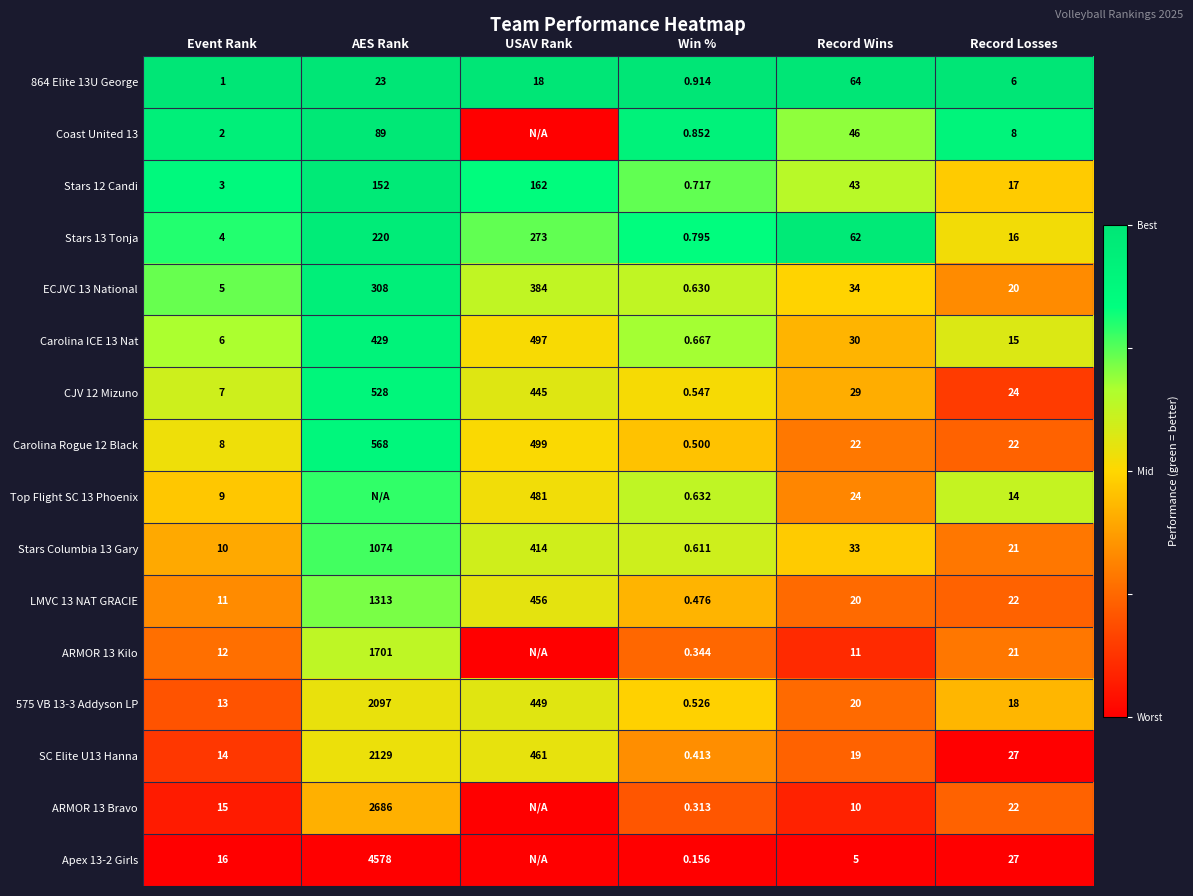

Is it true that Stars 12 Candi equals 1.4 at Event Rank?

False